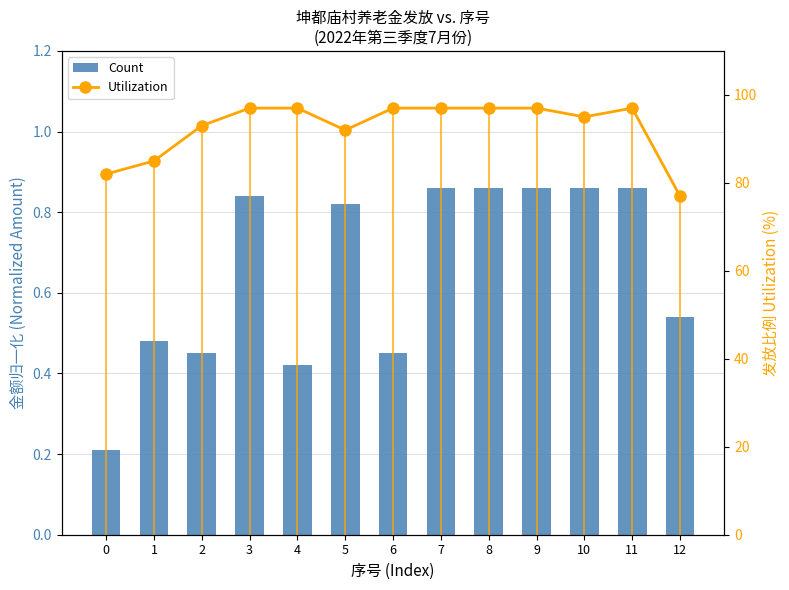

At which category is the sum across all series the highest?

7